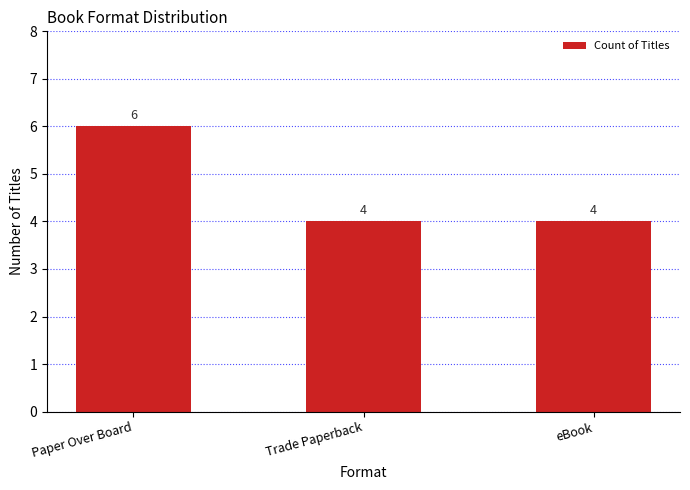

Reading left to right, list all the values displayed in this chart.

6	4	4